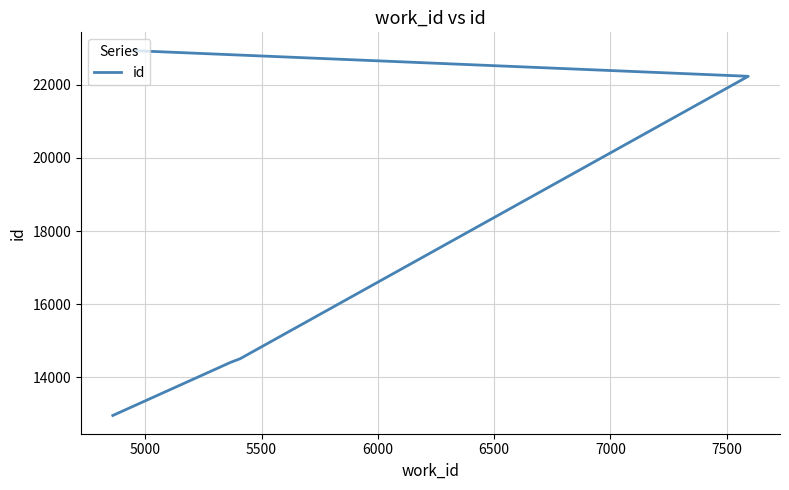

Reading right to left, what are all the values shown in this chart?

22936	22233	14507	14408	12957